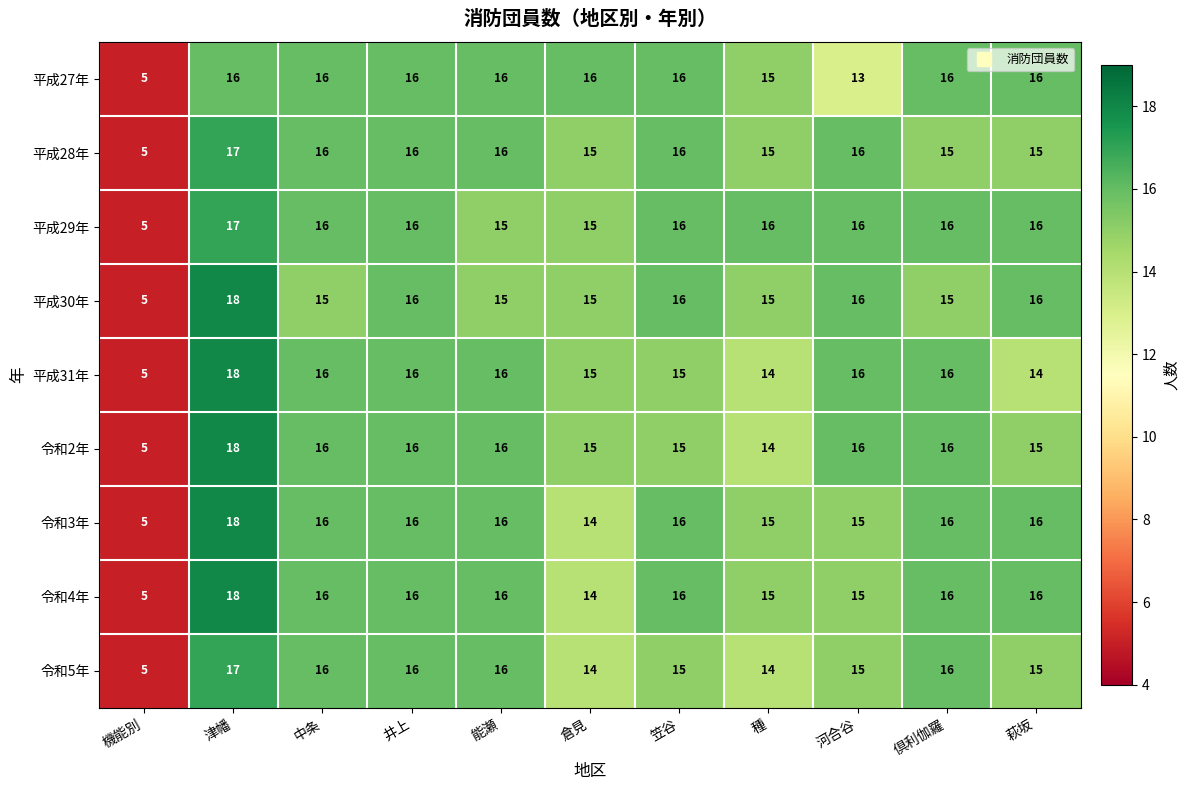

What is the difference between the maximum and minimum values in the 平成30年 series?

13